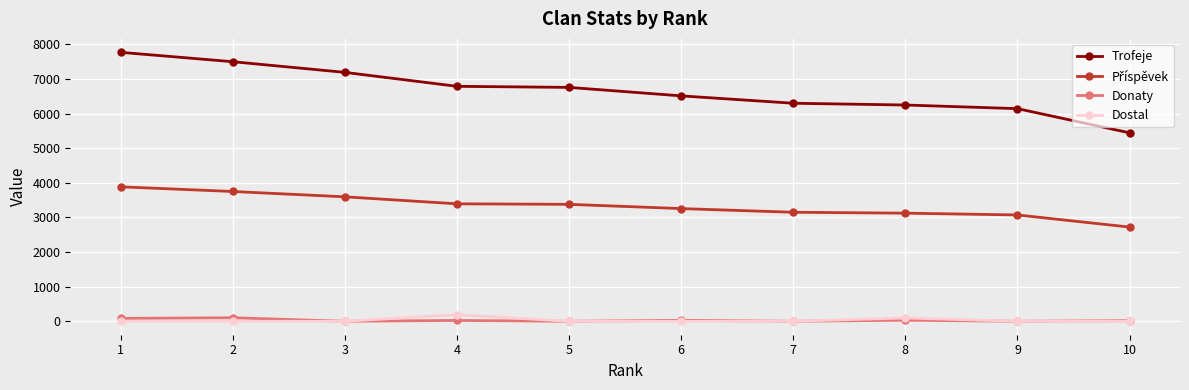

Which series has the largest total across all categories?

Trofeje